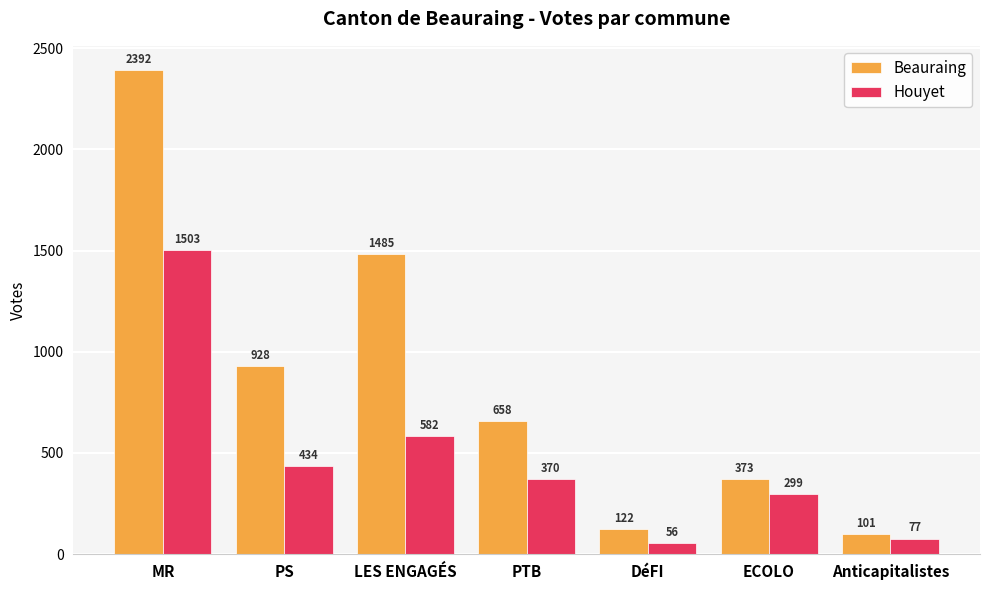

List the series in order of their peak value, lowest first.

Houyet, Beauraing